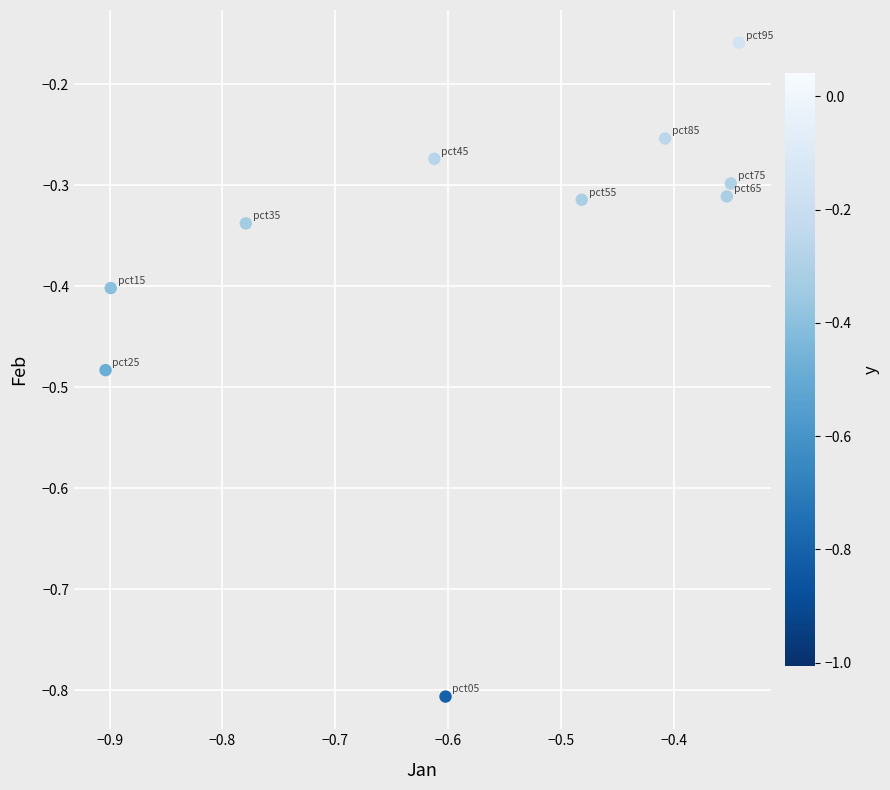

What is the average Y value?

-0.4